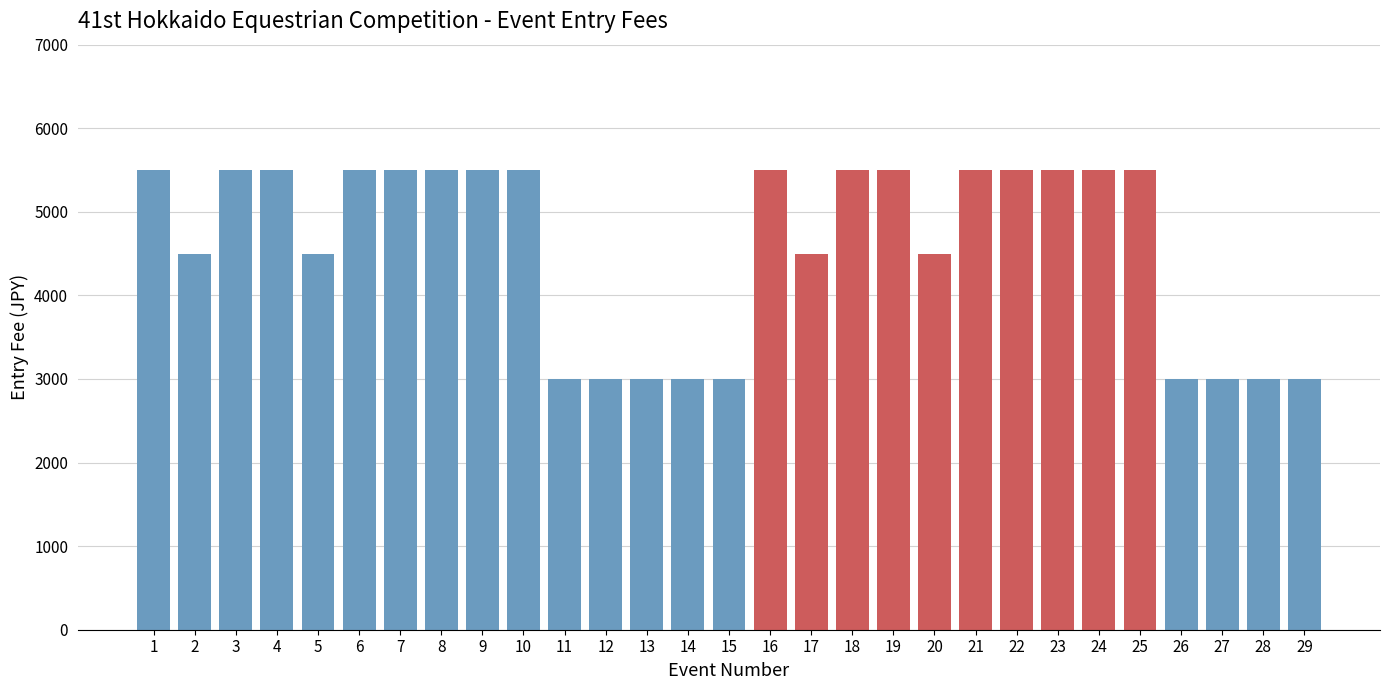

Reading left to right, list all the values displayed in this chart.

1=5500	2=4500	3=5500	4=5500	5=4500	6=5500	7=5500	8=5500	9=5500	10=5500	11=3000	12=3000	13=3000	14=3000	15=3000	16=5500	17=4500	18=5500	19=5500	20=4500	21=5500	22=5500	23=5500	24=5500	25=5500	26=3000	27=3000	28=3000	29=3000